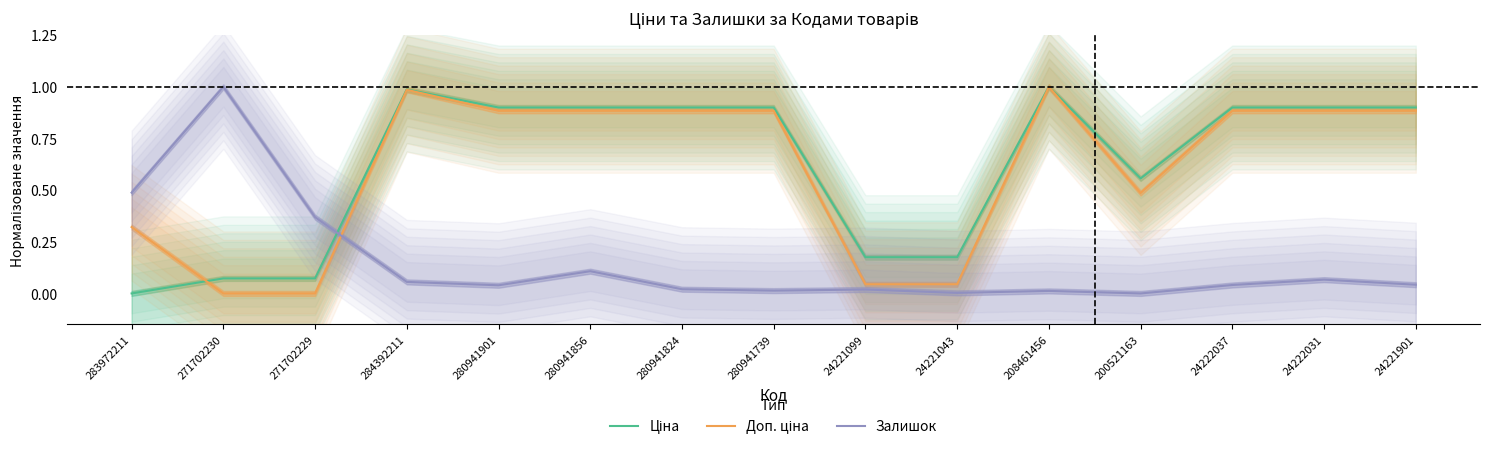

Reading right to left, what are all the values shown in this chart?

Ціна: 0.9	0.9	0.9	0.6	1.0	0.2	0.2	0.9	0.9	0.9	0.9	1.0	0.1	0.1	0.0
Доп. ціна: 0.9	0.9	0.9	0.5	1.0	0.0	0.0	0.9	0.9	0.9	0.9	1.0	0.0	0.0	0.3
Залишок: 0.0	0.1	0.0	0.0	0.0	0.0	0.0	0.0	0.0	0.1	0.0	0.1	0.4	1.0	0.5